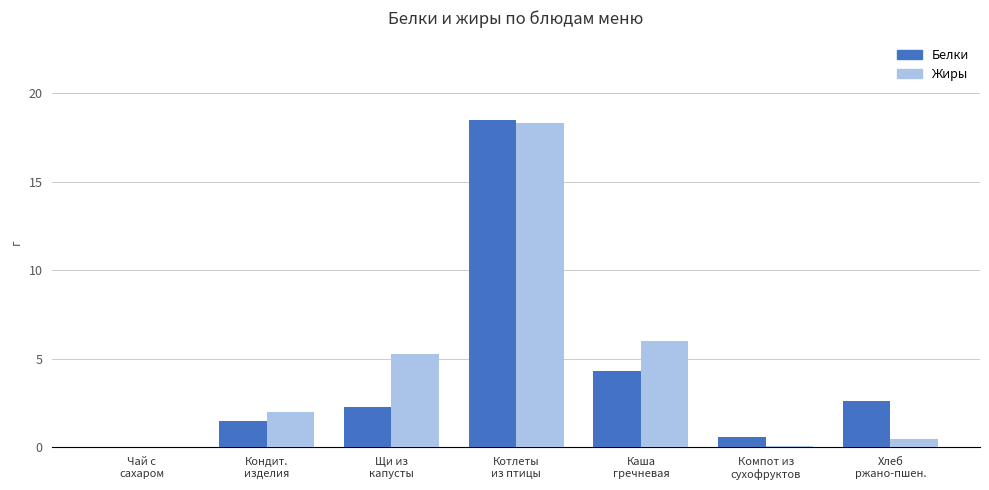

How many values in Жиры are above zero?

6